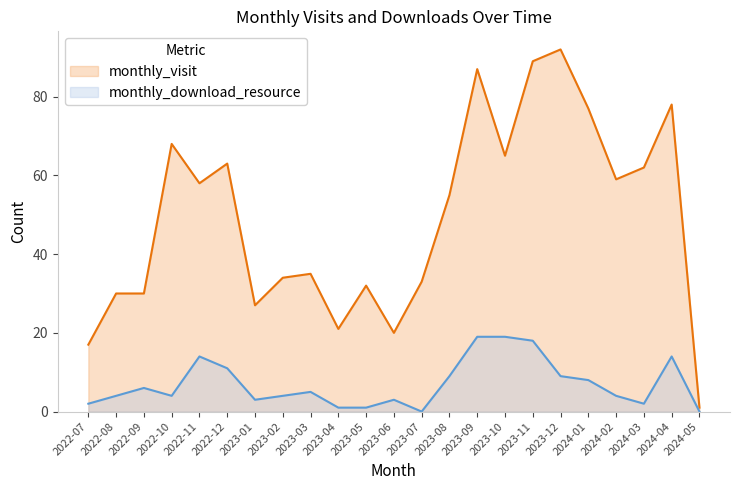

At which label does monthly_visit reach its minimum?

2024-05